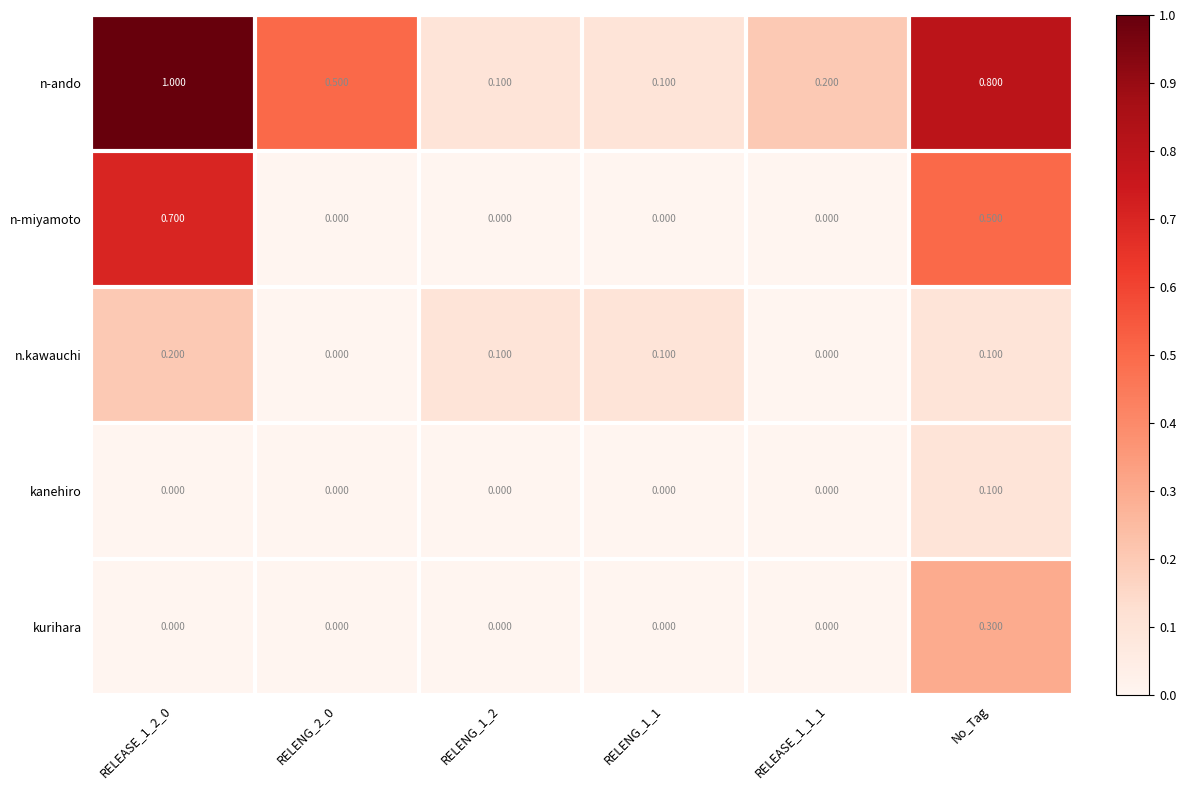

List the series in order of their peak value, highest first.

n-ando, n-miyamoto, kurihara, n.kawauchi, kanehiro